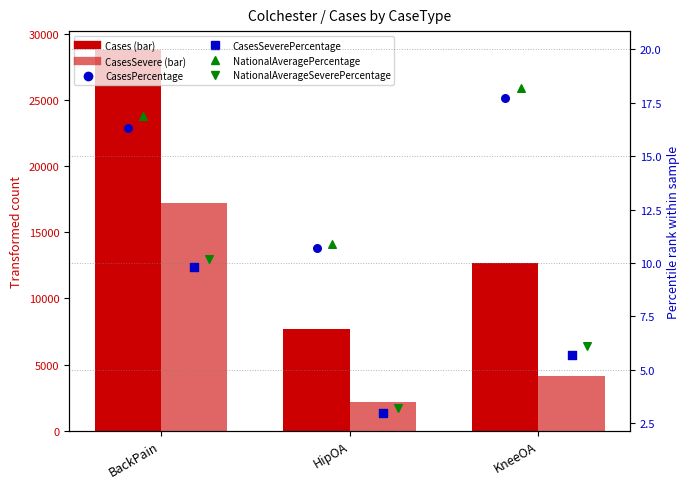

What are all the series names shown in the legend?

Cases, CasesSevere, CasesPercentage, CasesSeverePercentage, NationalAveragePercentage, NationalAverageSeverePercentage